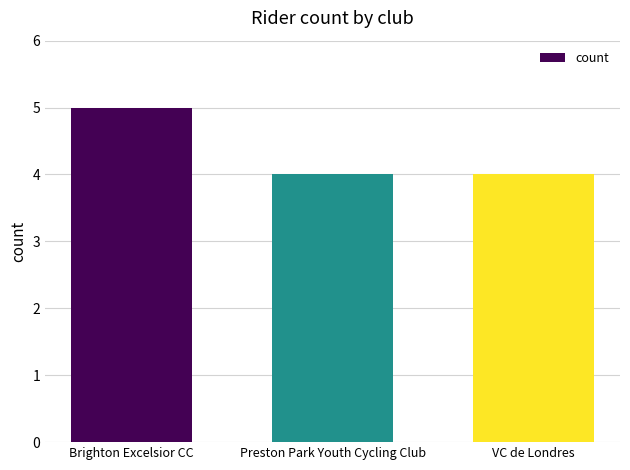

Reading left to right, list all the values displayed in this chart.

Brighton Excelsior CC=5	Preston Park Youth Cycling Club=4	VC de Londres=4